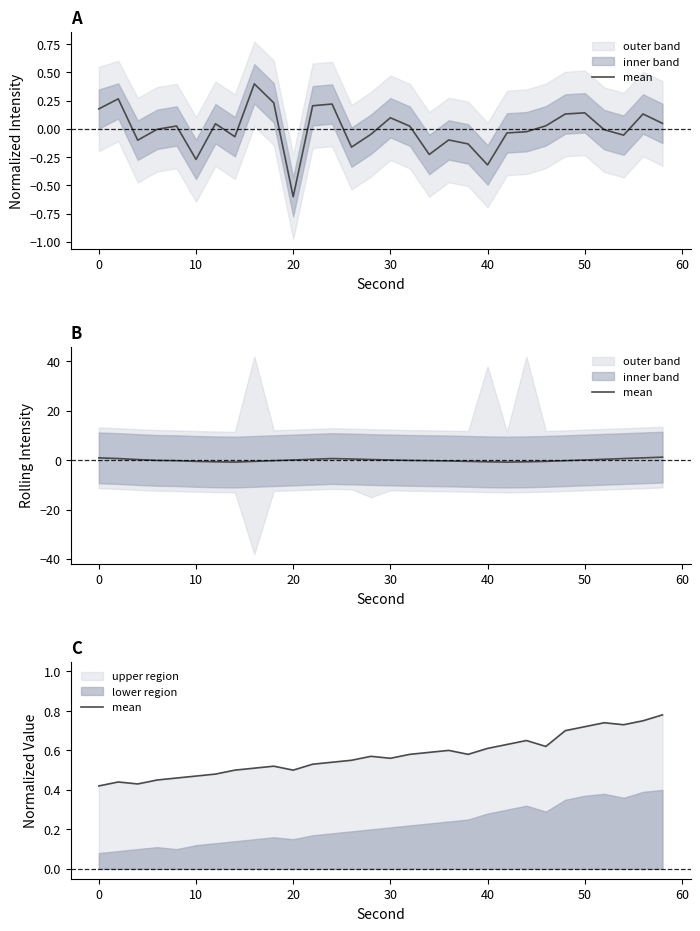

What is the greatest value displayed?

0.8